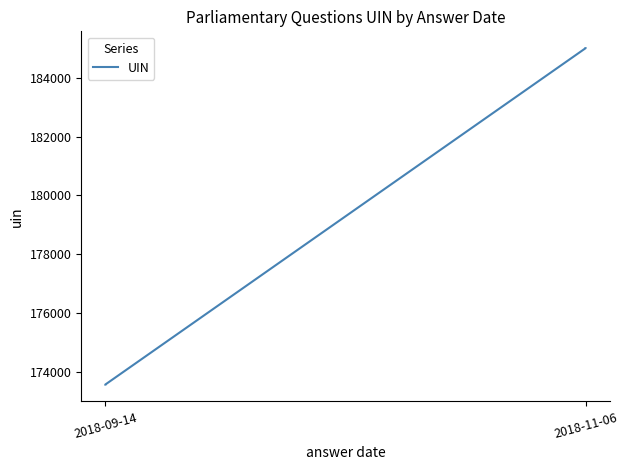

What is the value of the 3rd point from the left?

185007